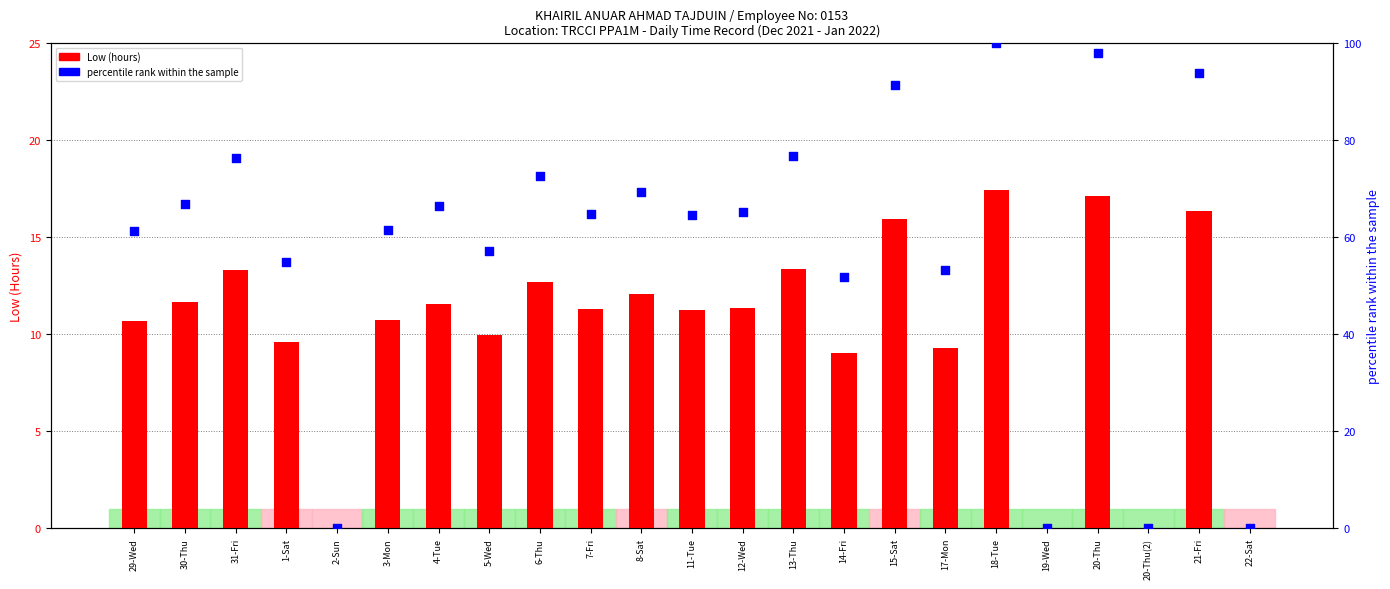

What are all the series names shown in the legend?

Low (hours), percentile rank within the sample